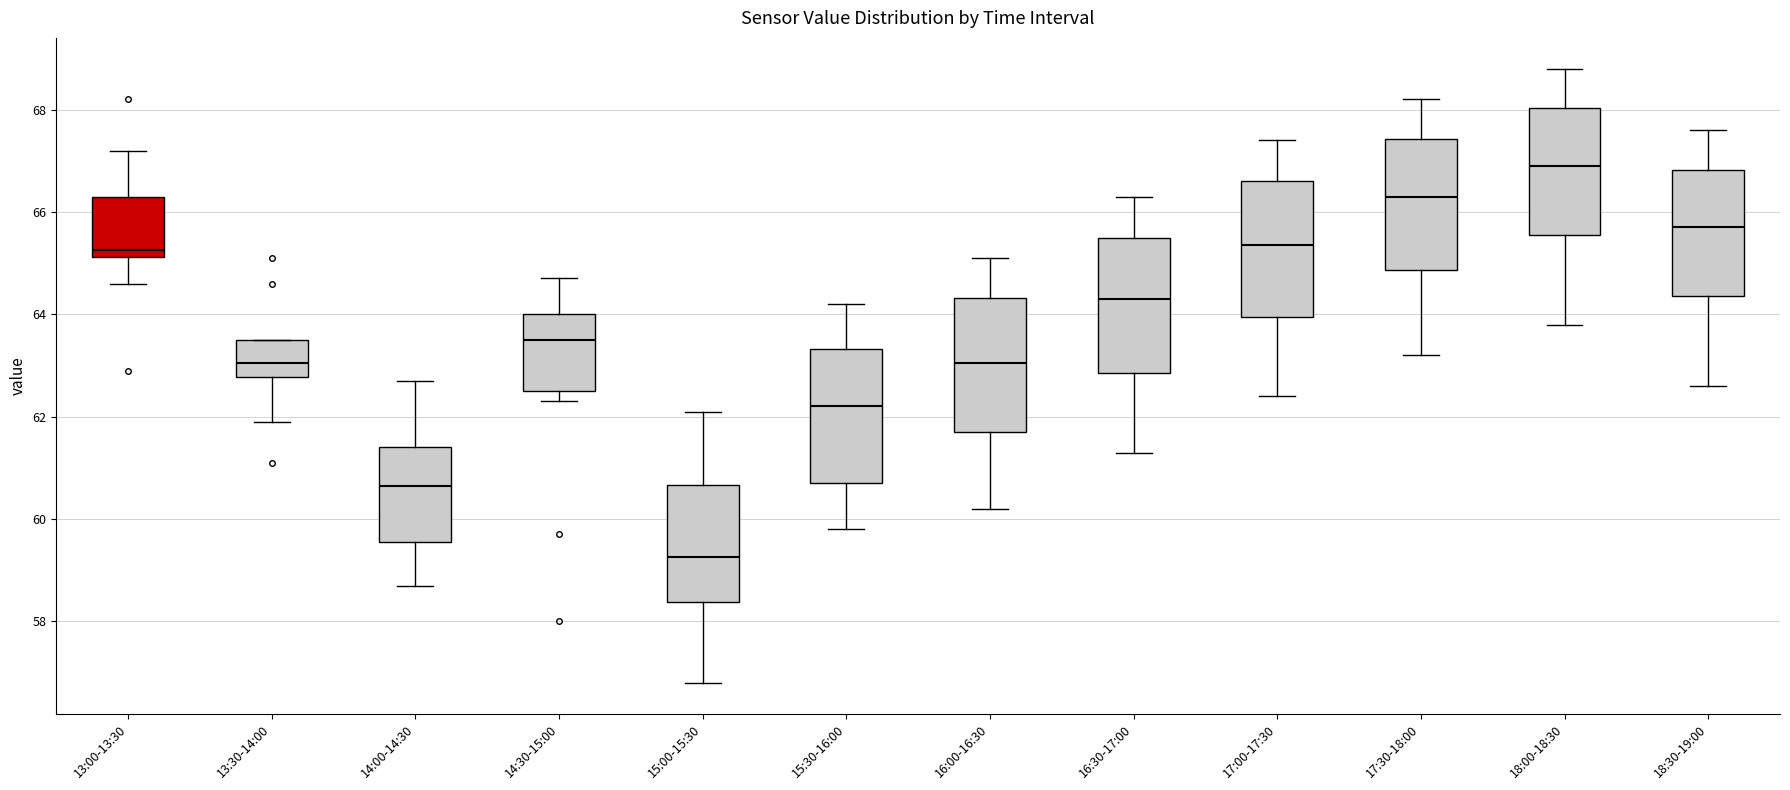

Reading left to right, read every box against the y-axis: the position of its median line, the range the box covers, and the ends of its whiskers. The values are not printed on the chart, so give them approximately, as read against the axis.

13:00-13:30: median 65.2 (just above the box's lower edge), box 65.2 to 66.4, whiskers 64.6 to 67.2
13:30-14:00: median 63.0, box 62.8 to 63.6, whiskers 62.0 to 63.6
14:00-14:30: median 60.6, box 59.6 to 61.4, whiskers 58.8 to 62.8
14:30-15:00: median 63.6, box 62.6 to 64.0, whiskers 62.4 to 64.8
15:00-15:30: median 59.2, box 58.4 to 60.6, whiskers 56.8 to 62.2
15:30-16:00: median 62.2, box 60.8 to 63.4, whiskers 59.8 to 64.2
16:00-16:30: median 63.0, box 61.8 to 64.4, whiskers 60.2 to 65.2
16:30-17:00: median 64.4, box 62.8 to 65.6, whiskers 61.4 to 66.4
17:00-17:30: median 65.4, box 64.0 to 66.6, whiskers 62.4 to 67.4
17:30-18:00: median 66.4, box 64.8 to 67.4, whiskers 63.2 to 68.2
18:00-18:30: median 67.0, box 65.6 to 68.0, whiskers 63.8 to 68.8
18:30-19:00: median 65.8, box 64.4 to 66.8, whiskers 62.6 to 67.6